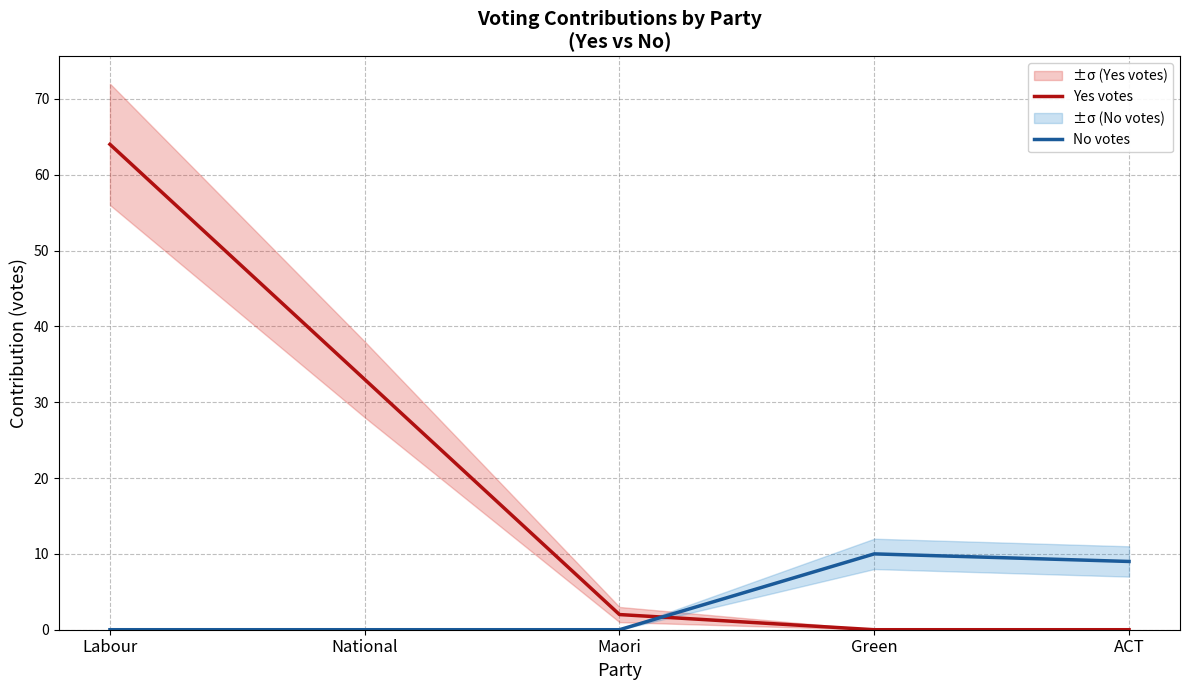

The value of No votes at Green is 10. True or false?

True